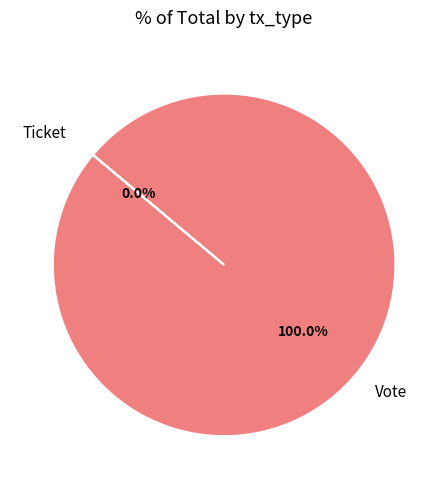

The Vote slice represents 100% of the pie. True or false?

True